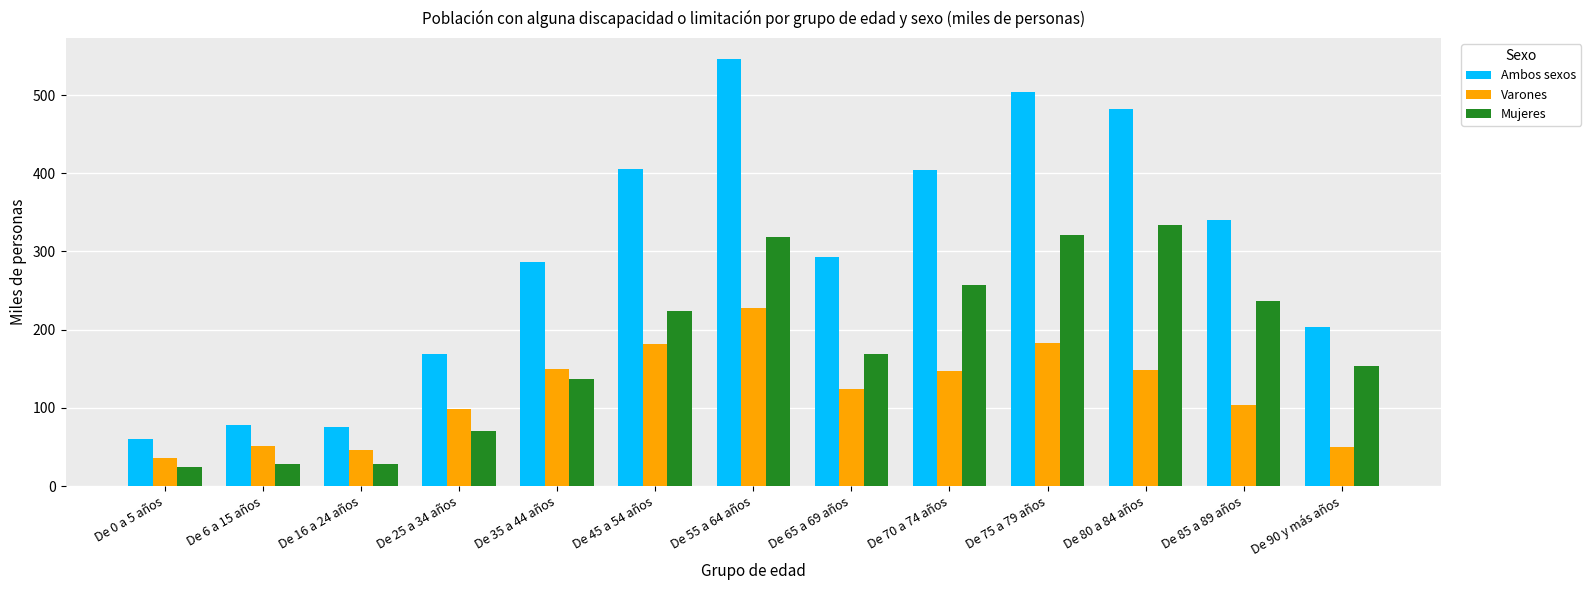

Which series changed the most between De 16 a 24 años and De 85 a 89 años?

Ambos sexos